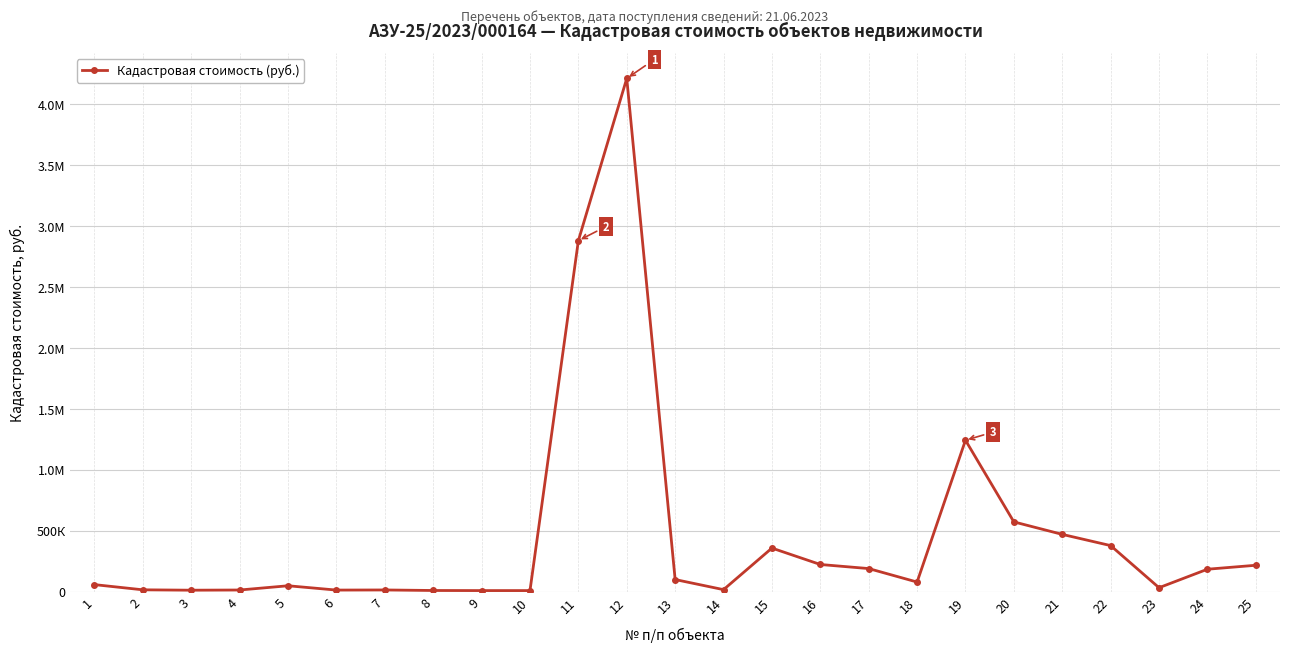

At which label does the data first exceed 79395?

11